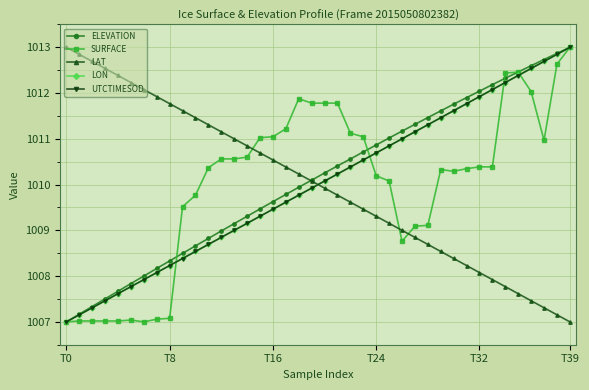

Is this an area chart (filled region under the line)?

No